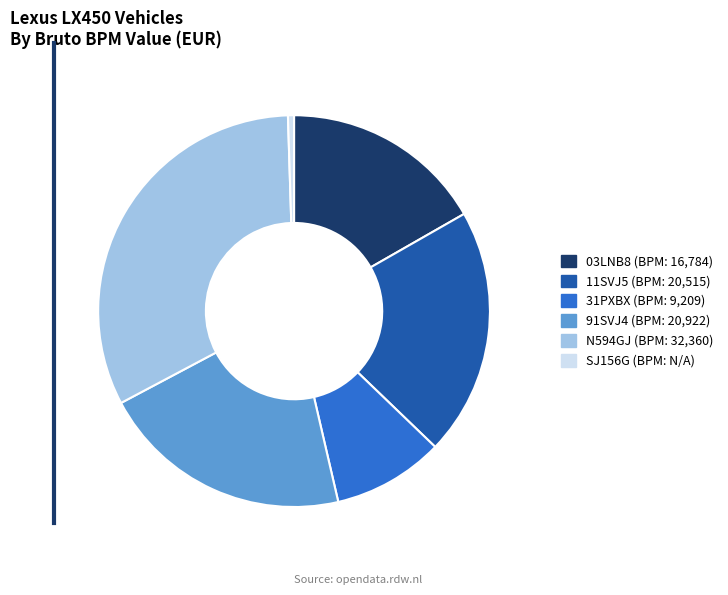

What is the largest slice in the pie chart?

N594GJ